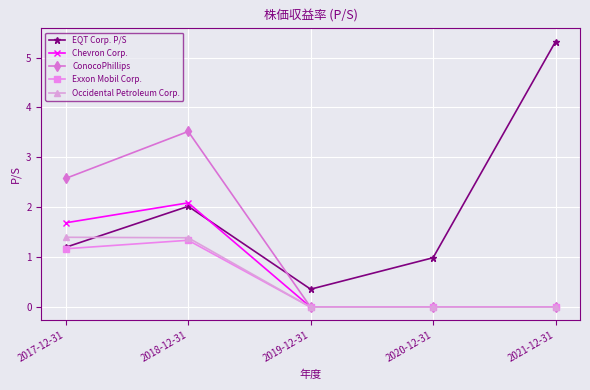

At which category does EQT Corp. P/S reach its first local peak?

2018-12-31